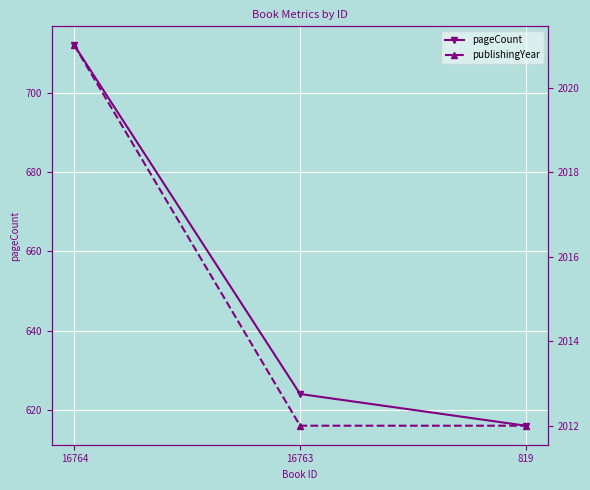

Reading left to right, transcribe all the data shown in this chart.

pageCount: 16764=712	16763=624	819=616
publishingYear: 16764=2021	16763=2012	819=2012